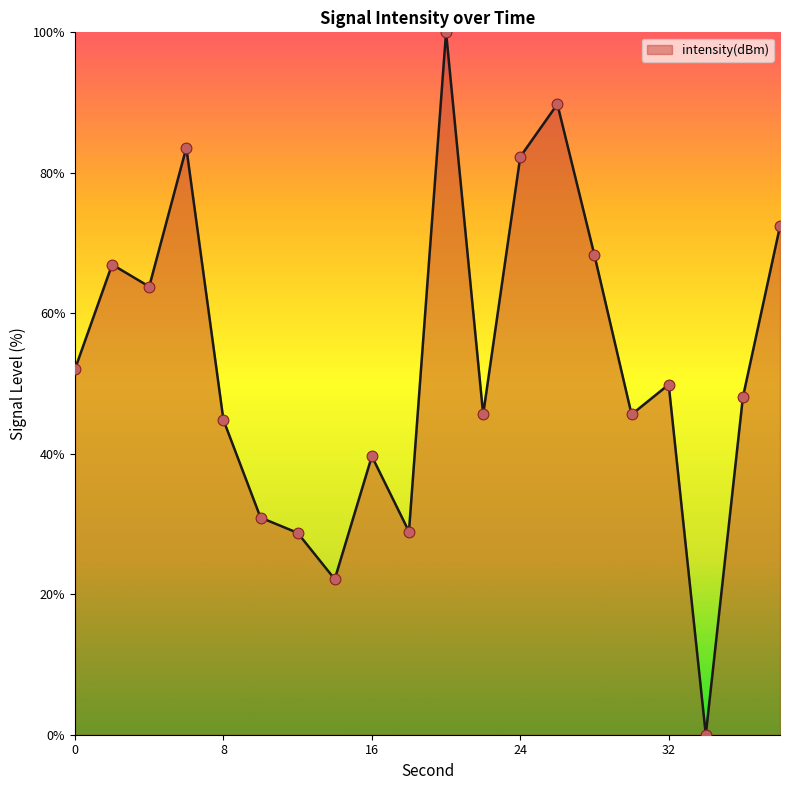

What is the maximum value shown in the chart?

100.0